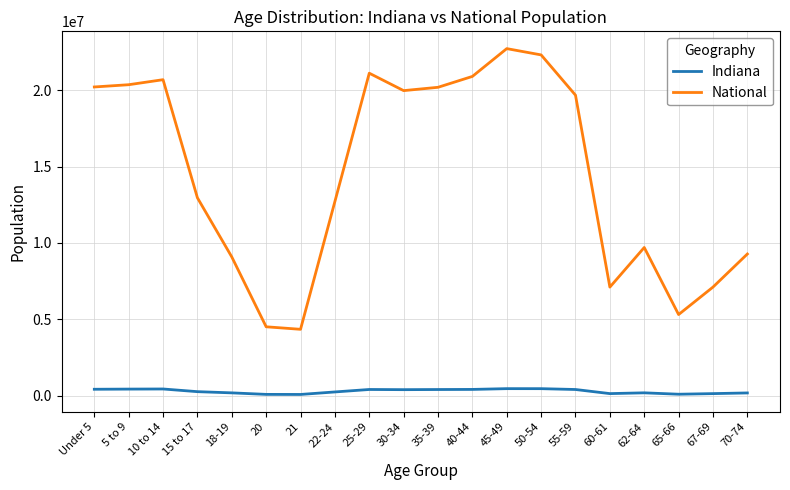

True or false: National has a value of 21101849 at 25-29.

True